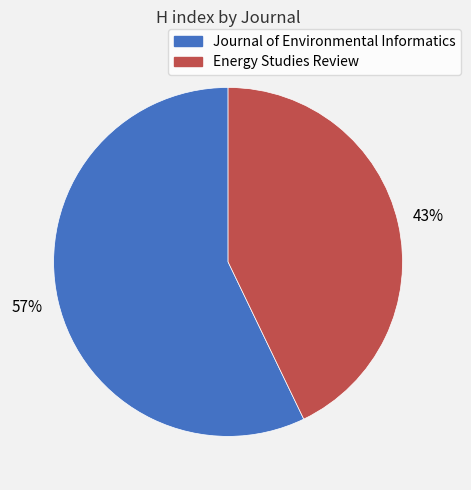

Between Energy Studies Review and Journal of Environmental Informatics, which is larger?

Journal of Environmental Informatics